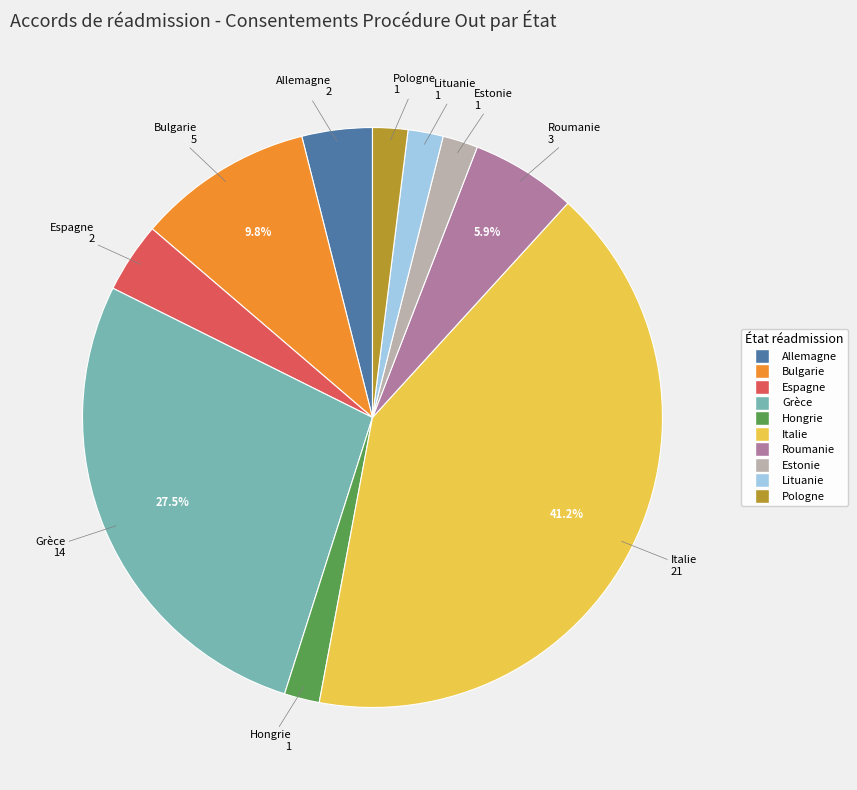

Is there any slice that represents more than half of the pie?

No